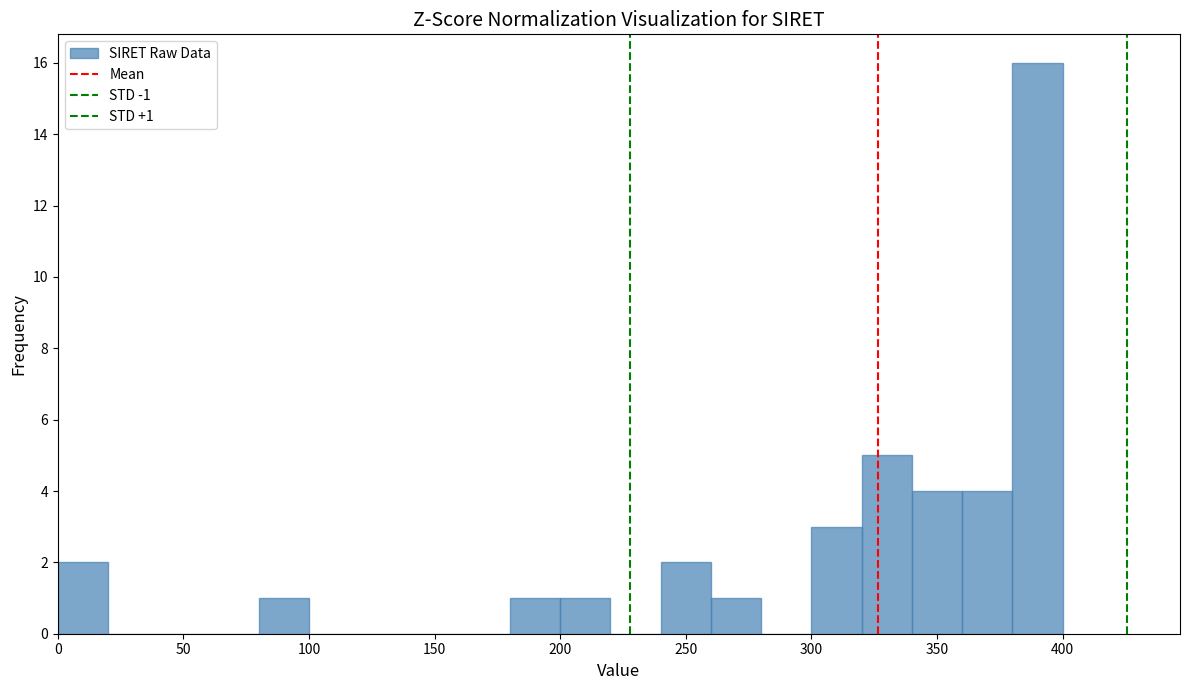

Over which range of the x-axis is the bar tallest?

380 to 400